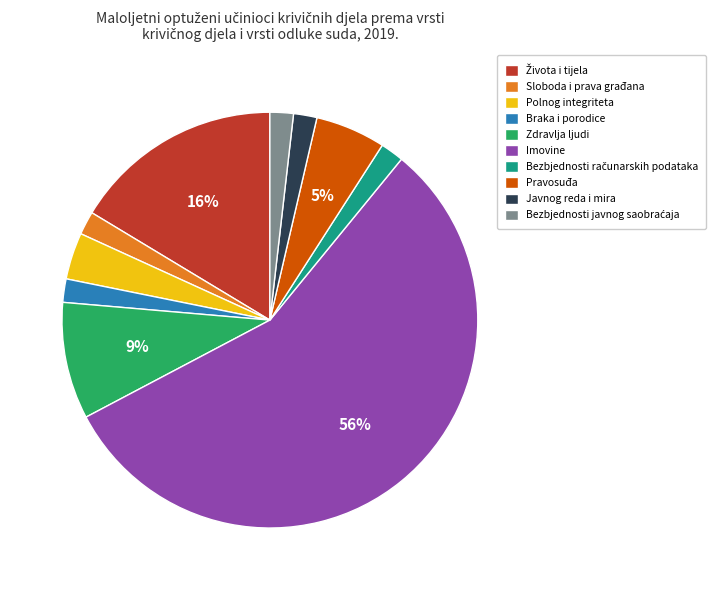

Is it true that Braka i porodice is 12% of the pie?

False